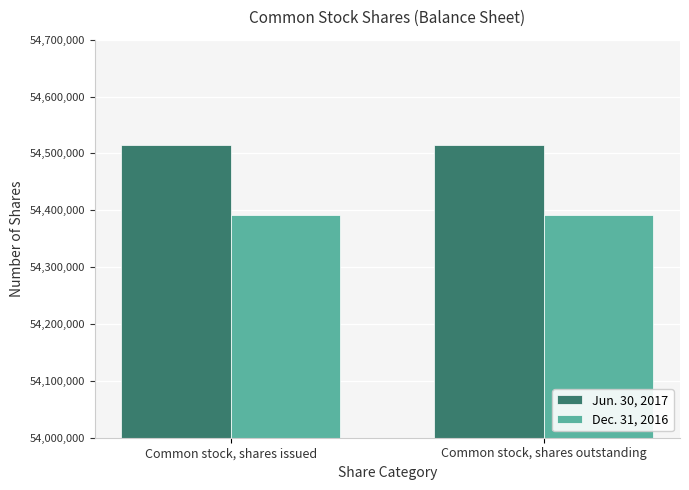

Rank the series by their maximum value, from highest to lowest.

Jun. 30, 2017, Dec. 31, 2016